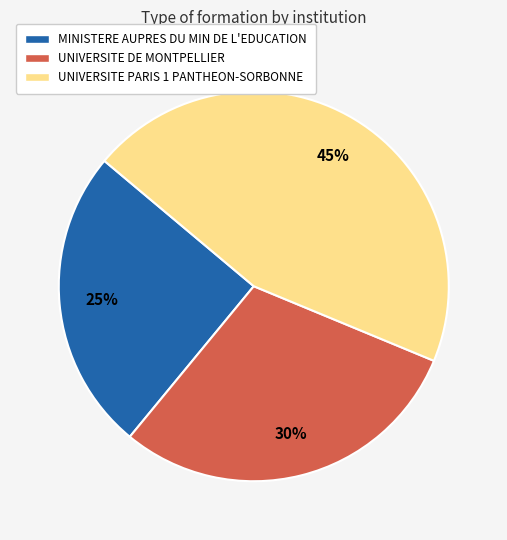

To the nearest percent, what portion does MINISTERE AUPRES DU MIN DE L'EDUCATION represent?

25%